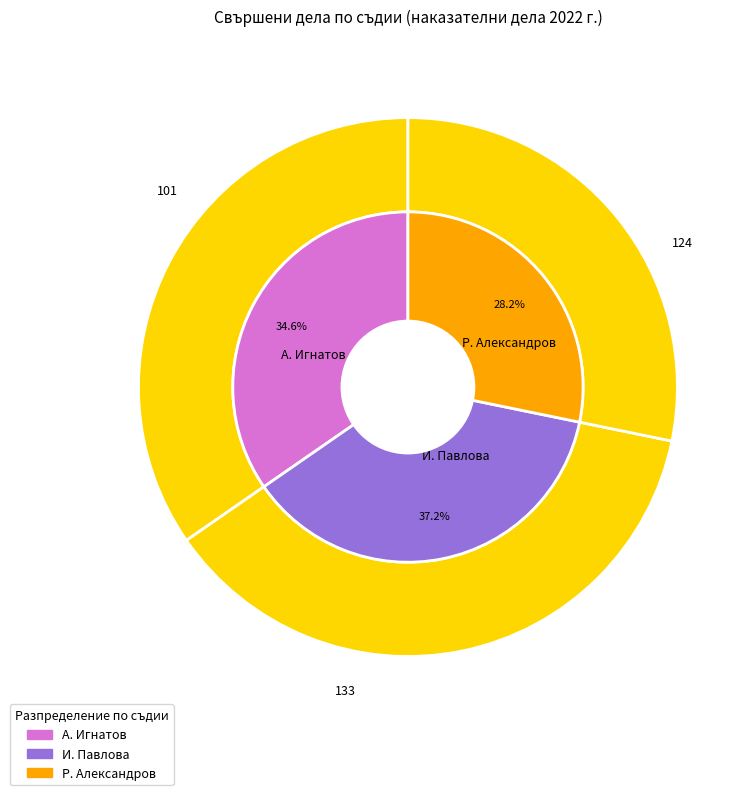

Approximately how many times larger is the value at Р. Александров compared to А. Игнатов?

0.8